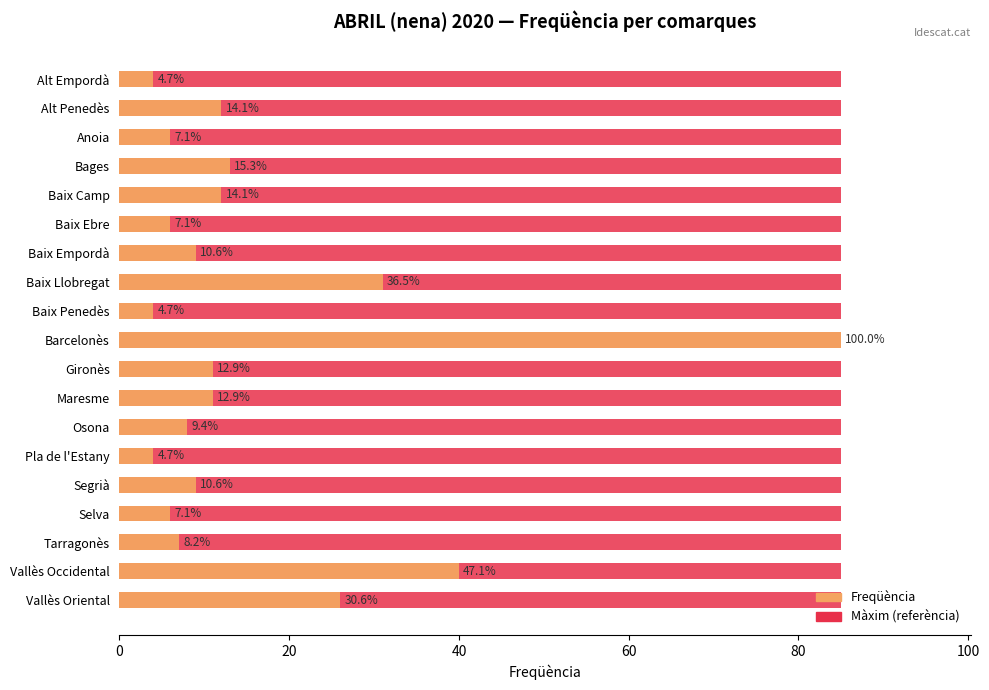

List the series in order of their peak value, lowest first.

Màxim (referència), Freqüència